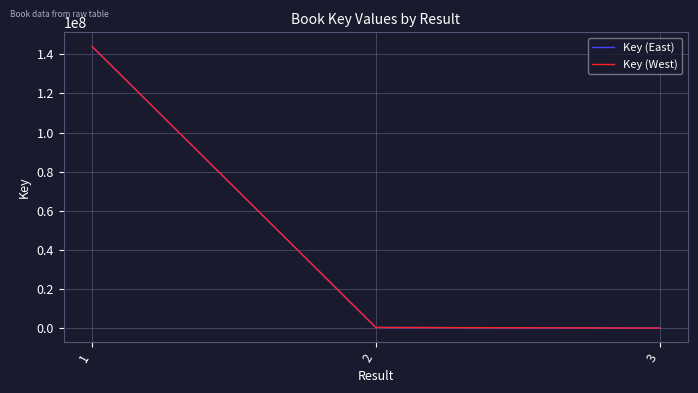

The Key (East) series shows 10570 at 3. True or false?

False